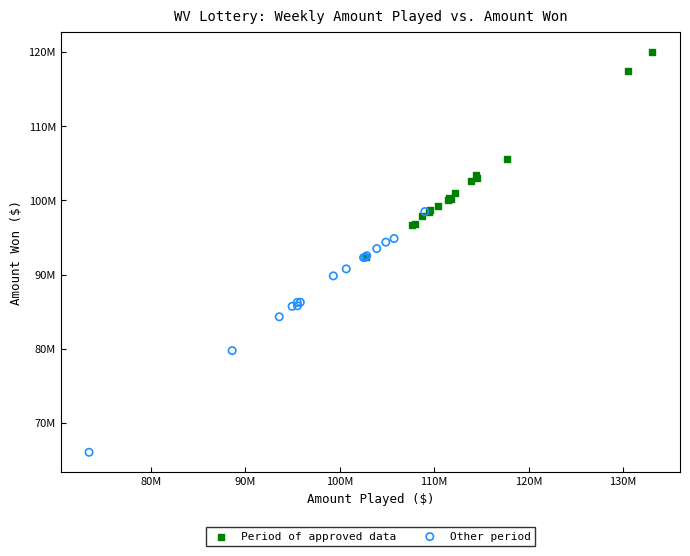

Which series reaches the maximum Y coordinate?

Period of approved data